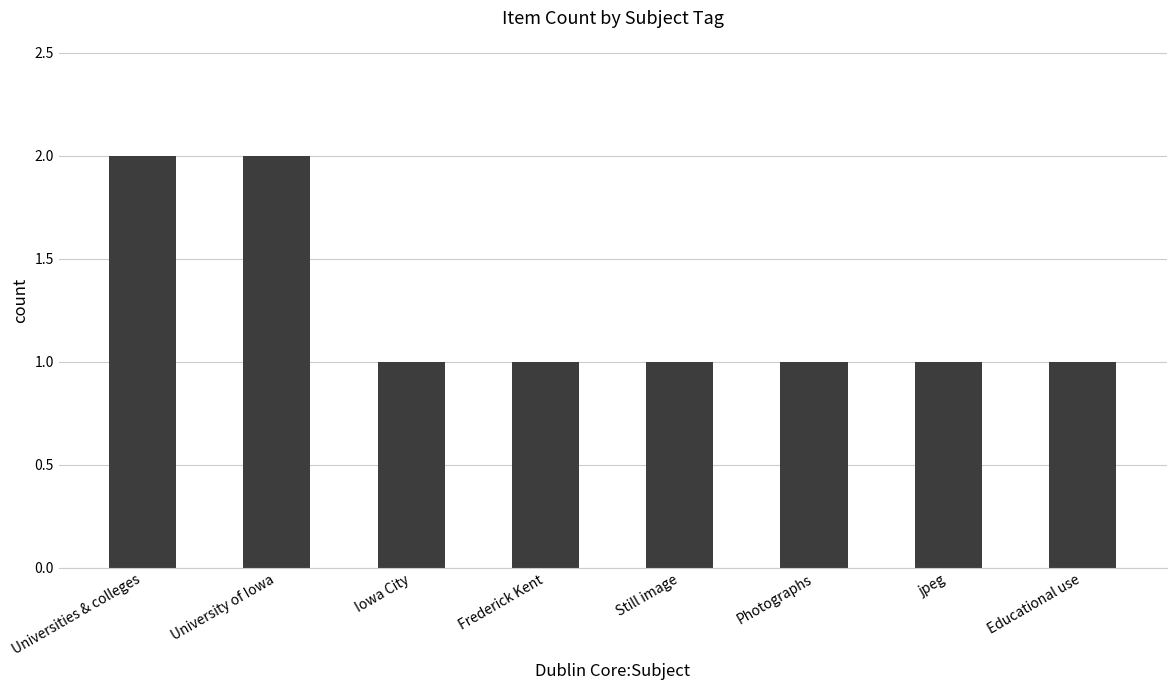

What is the average value?

1